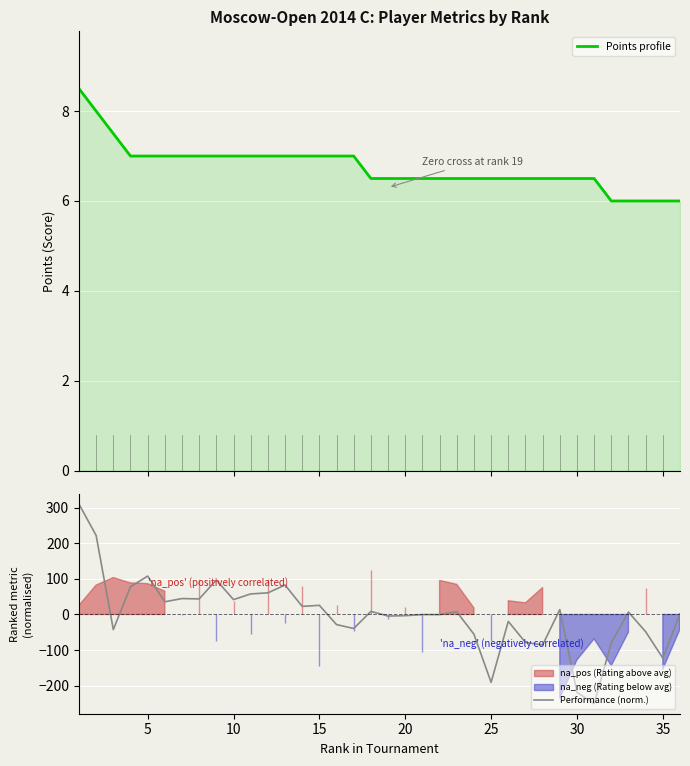

True or false: Performance (norm.) has a value of -190.4 at 25.

True